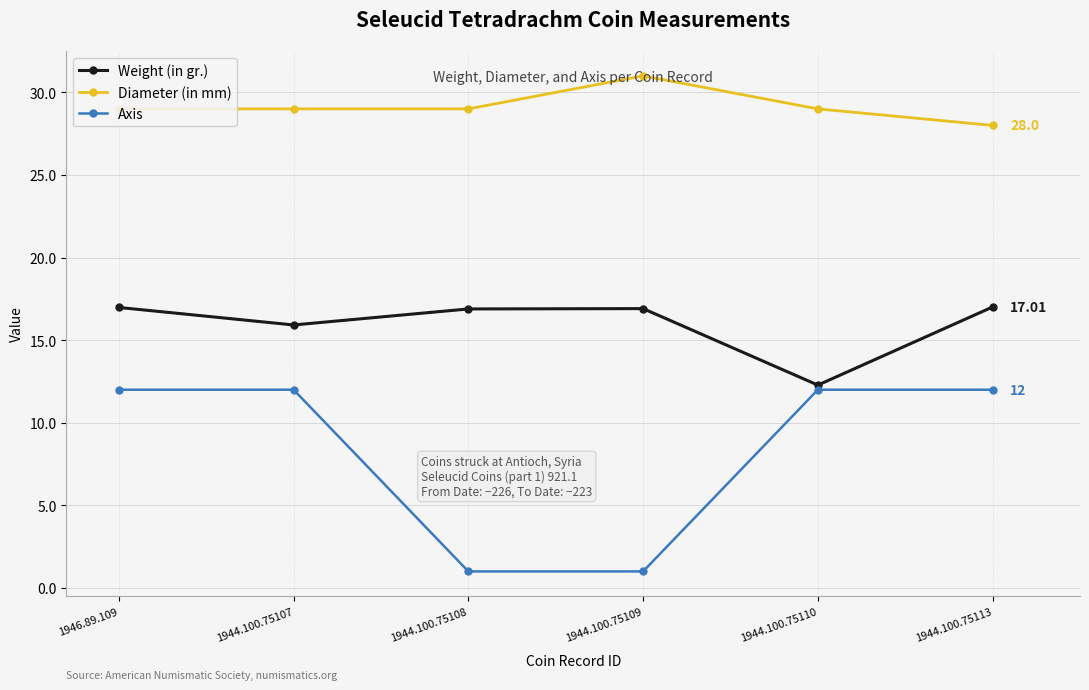

What is the sum of all Axis values?

50.0